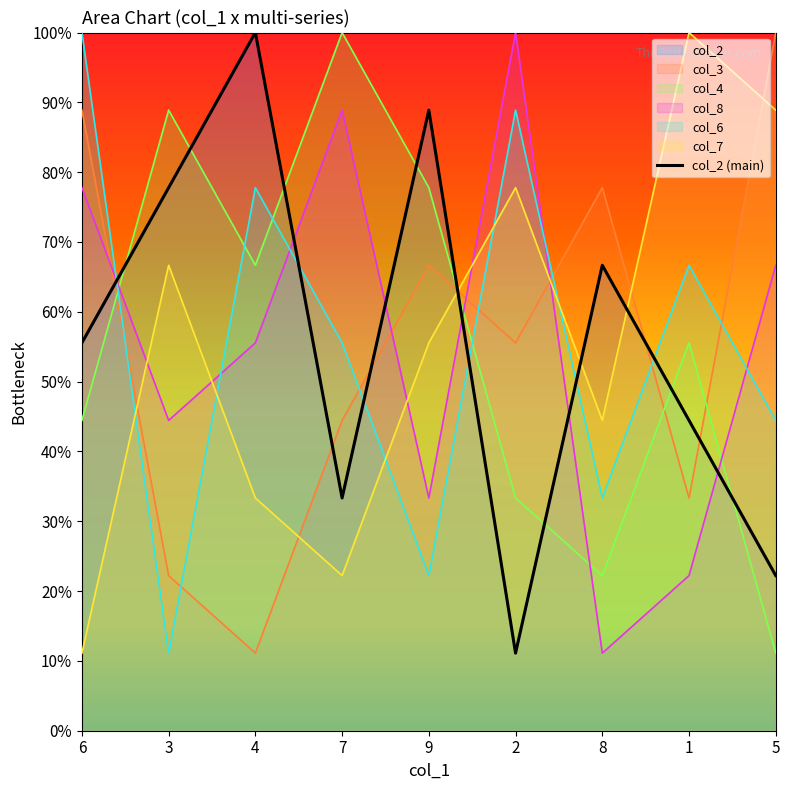

Reading left to right, list all the values displayed in this chart.

55.6	77.8	100.0	33.3	88.9	11.1	66.7	44.4	22.2